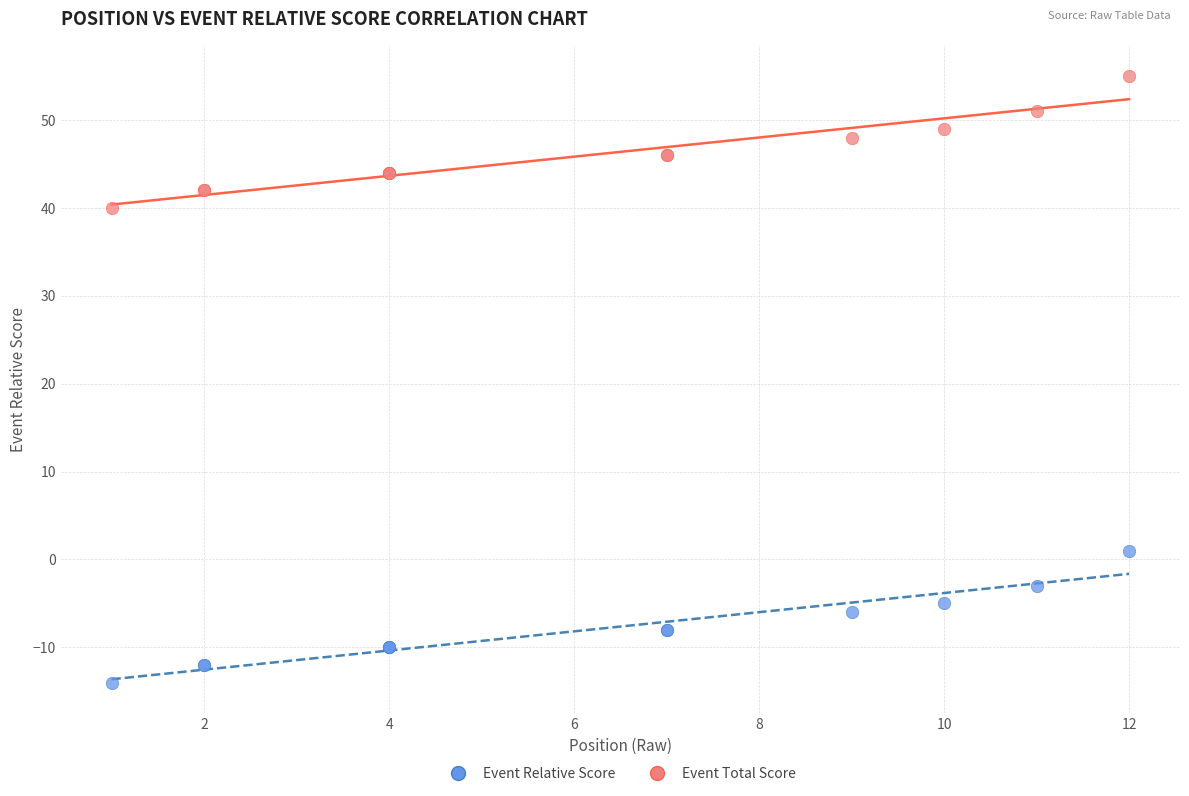

Which series reaches the minimum Y coordinate?

Event Relative Score